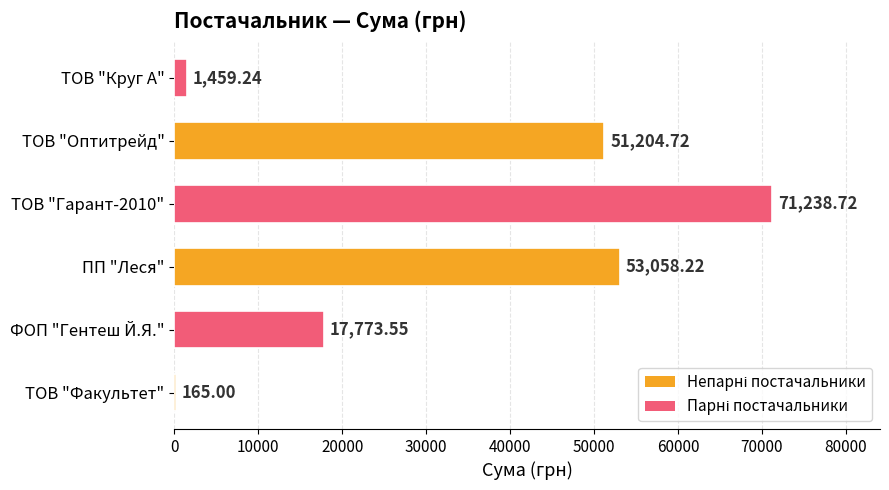

What is the sum of all values?

194899.5